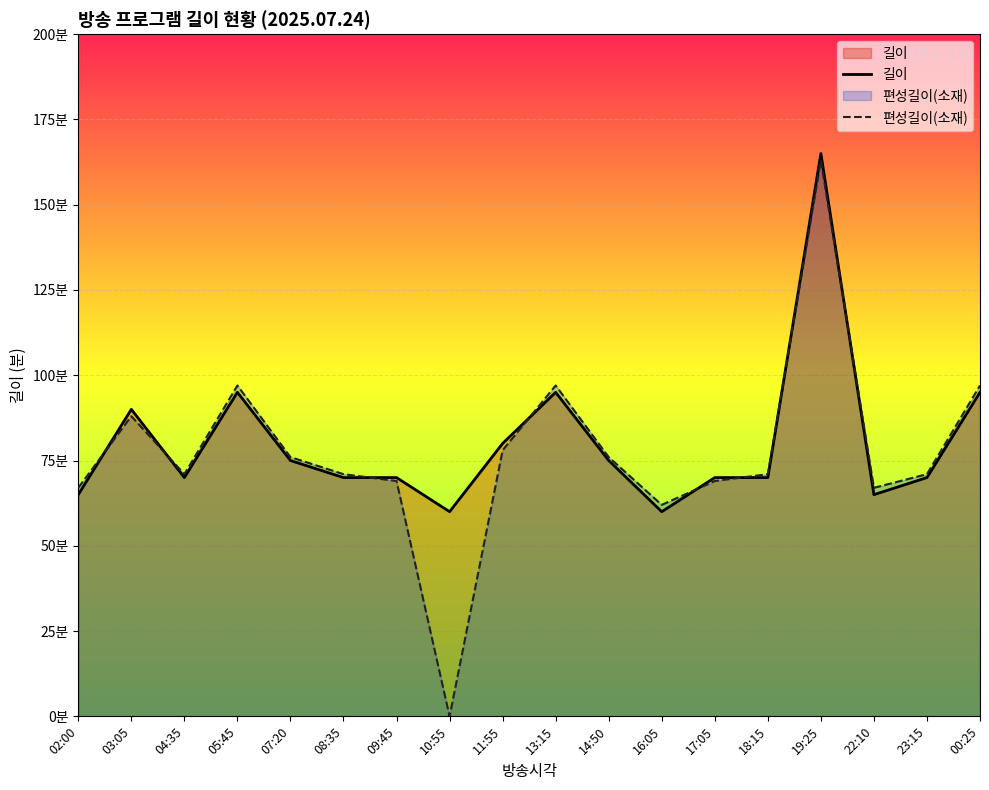

Where is the first local maximum for 편성길이(소재)?

03:05